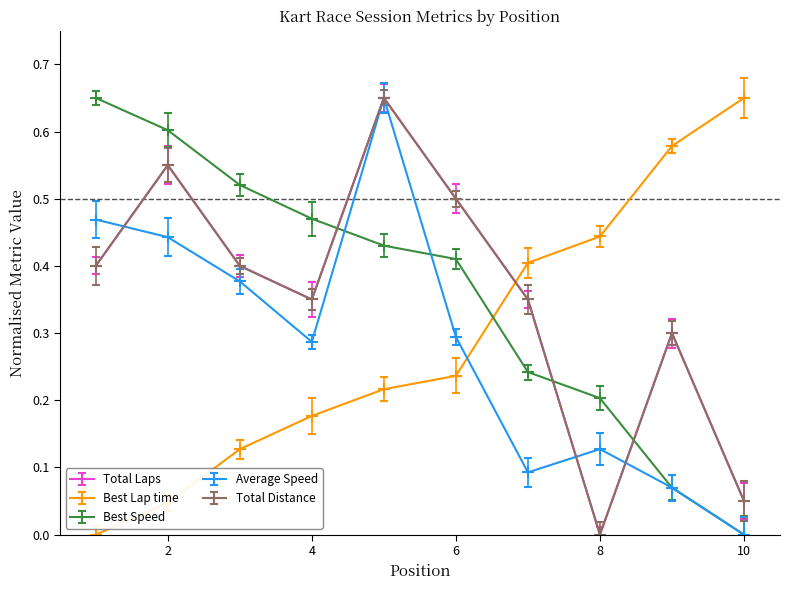

At how many categories does at least one series exceed 0?

10